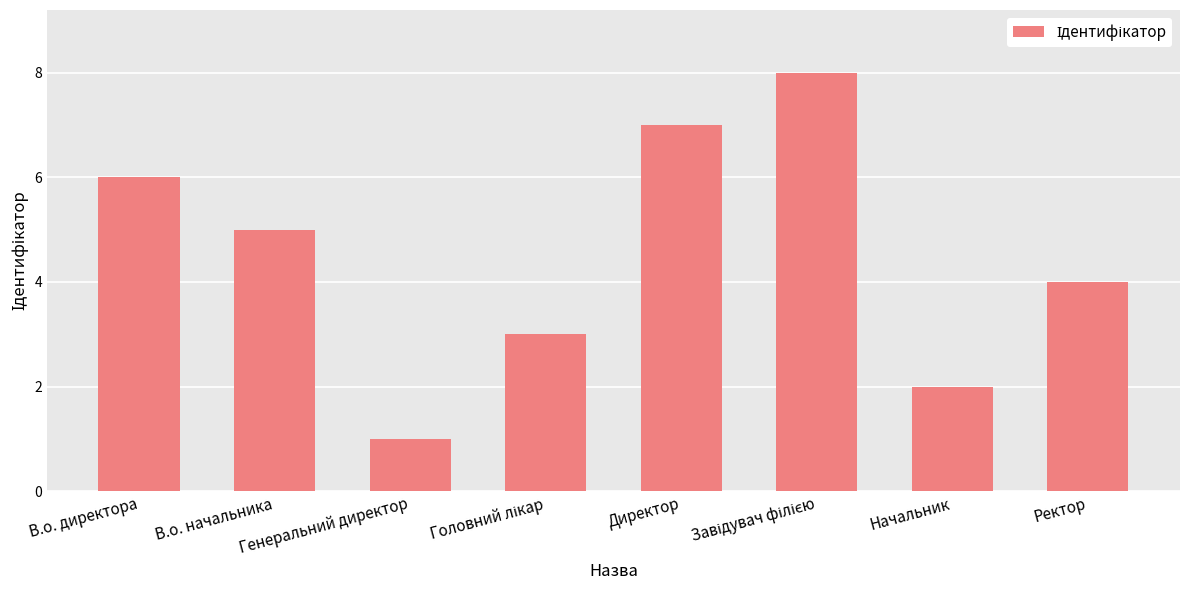

Count the values in the range 3 to 7.

5